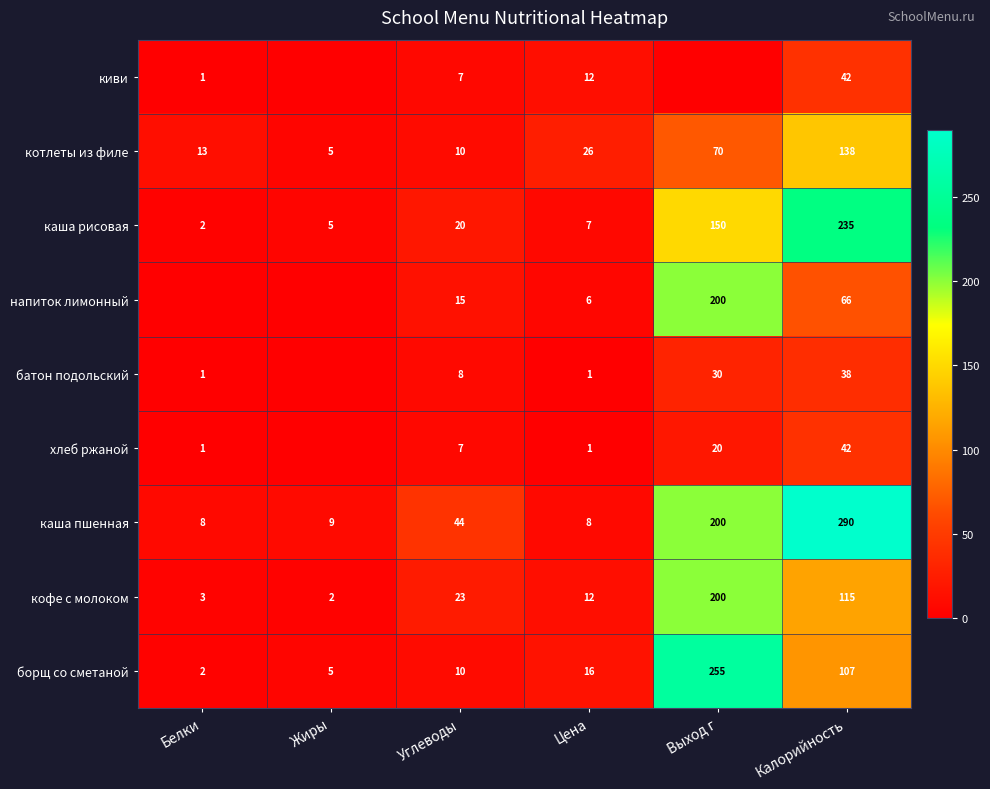

What is the difference between the каша пшенная values at Выход г and Калорийность?

90